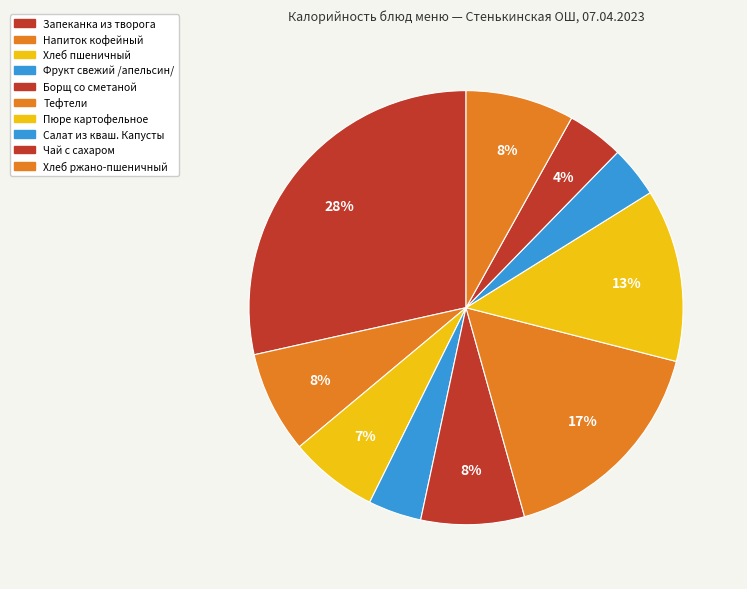

Does Хлеб ржано-пшеничный account for over 50% of the chart?

No